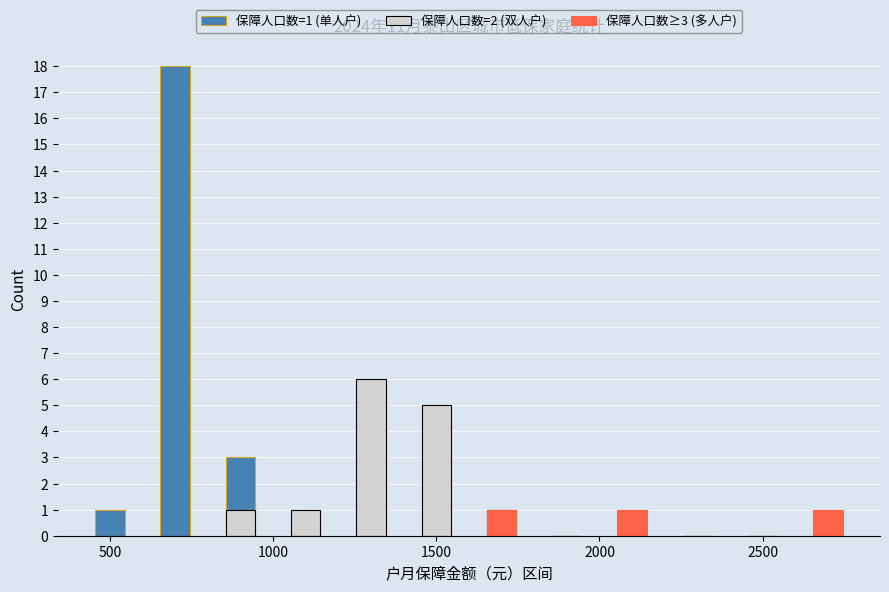

The 保障人口数≥3 (多人户) series shows 0 at 1500. True or false?

True